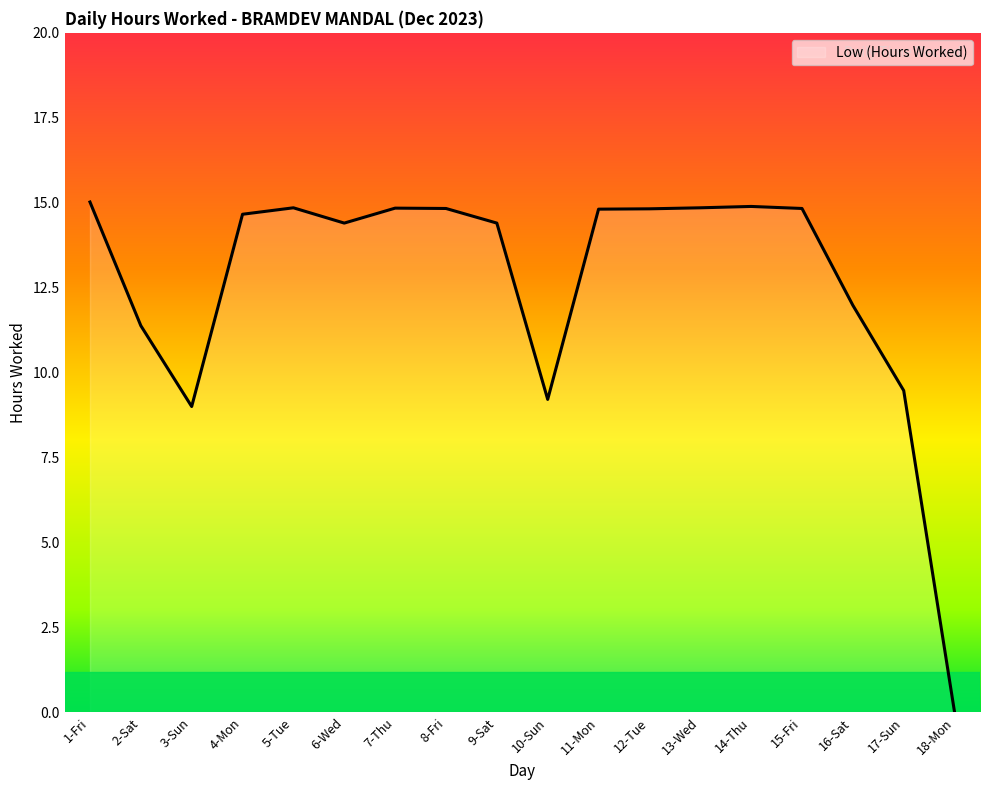

Is it true that the value at 3-Sun is 12.3?

False